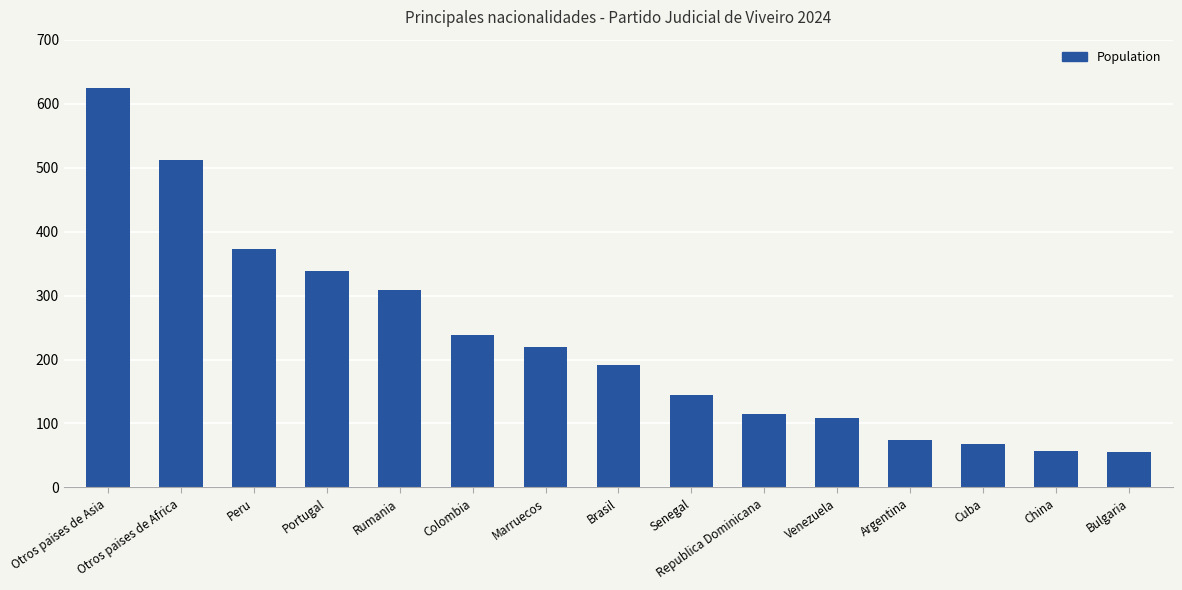

Which has a higher value, Republica Dominicana or Colombia?

Colombia